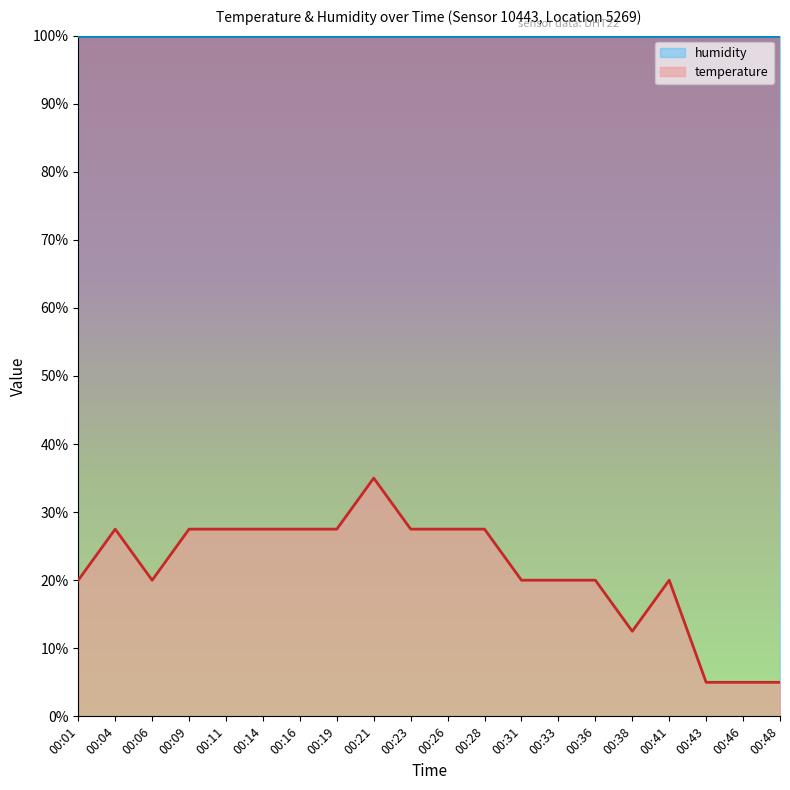

Reading left to right, transcribe all the data shown in this chart.

20.0	27.5	20.0	27.5	27.5	27.5	27.5	27.5	35.0	27.5	27.5	27.5	20.0	20.0	20.0	12.5	20.0	5.0	5.0	5.0